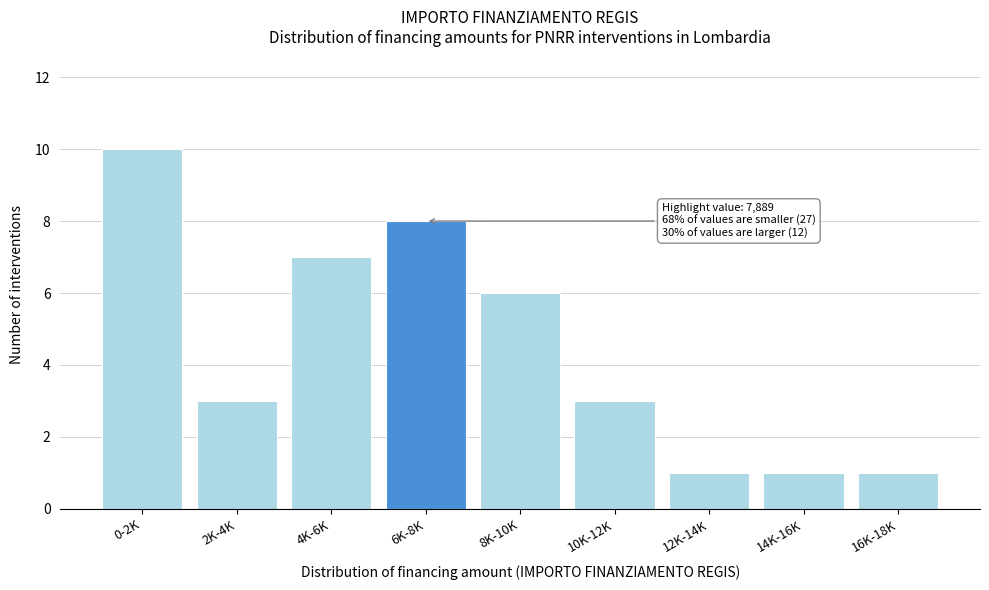

Reading left to right, transcribe all the data shown in this chart.

0-2K=10	2K-4K=3	4K-6K=7	6K-8K=8	8K-10K=6	10K-12K=3	12K-14K=1	14K-16K=1	16K-18K=1